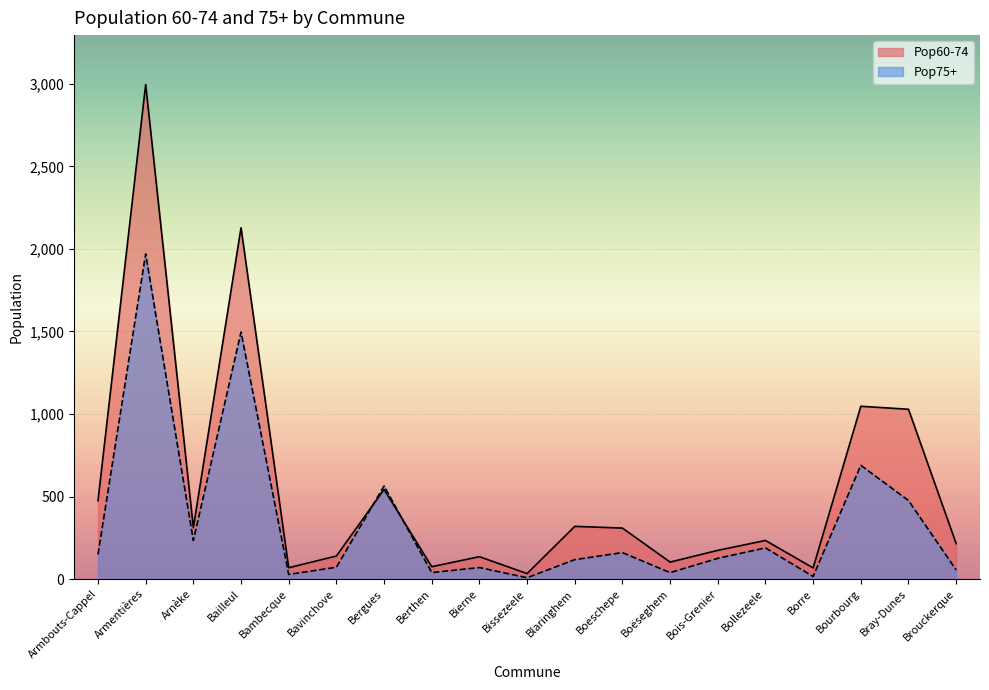

What are all the series names shown in the legend?

Pop60-74, Pop75+